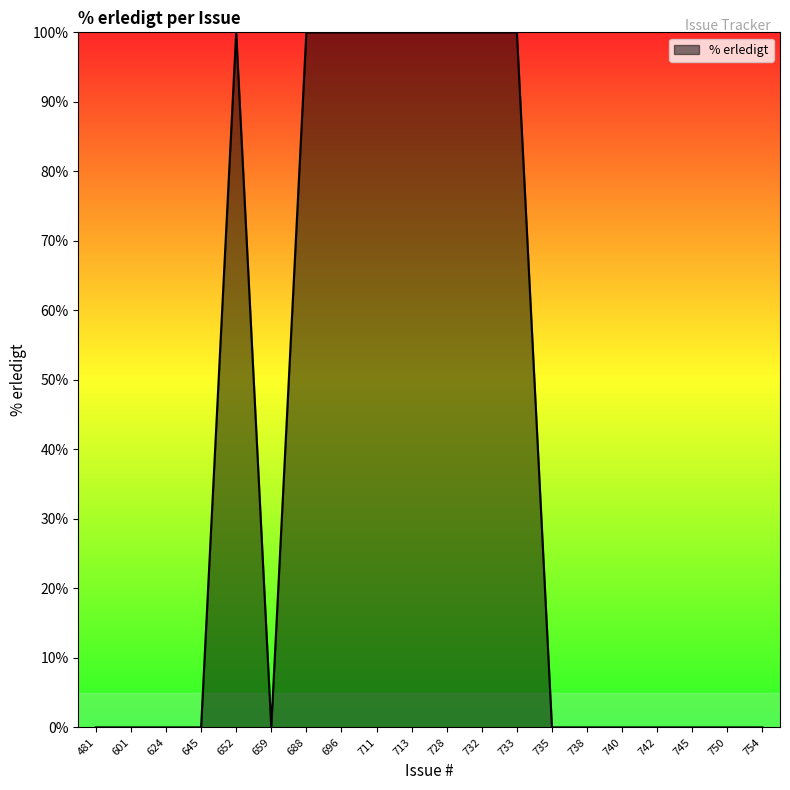

Reading left to right, transcribe all the data shown in this chart.

0	0	0	0	100	0	100	100	100	100	100	100	100	0	0	0	0	0	0	0